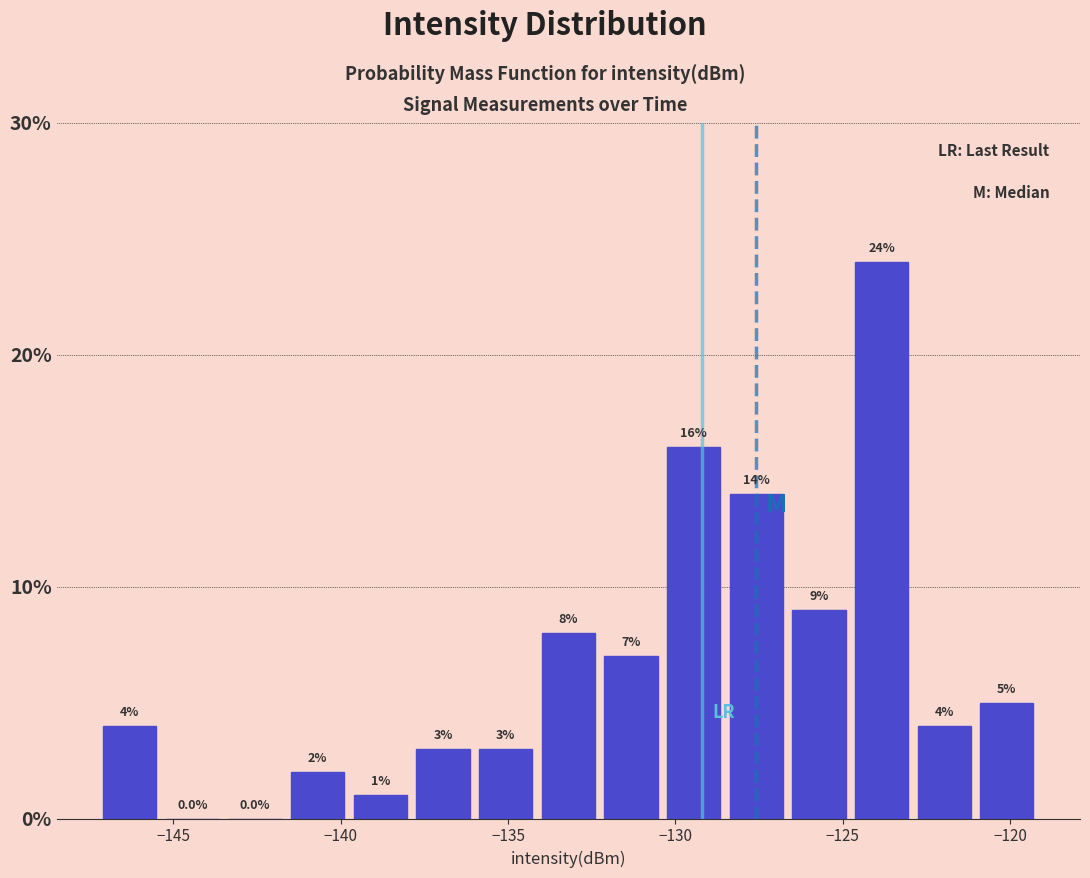

Read against the x-axis, roughly where is the centre of the tallest bar?

-124.0